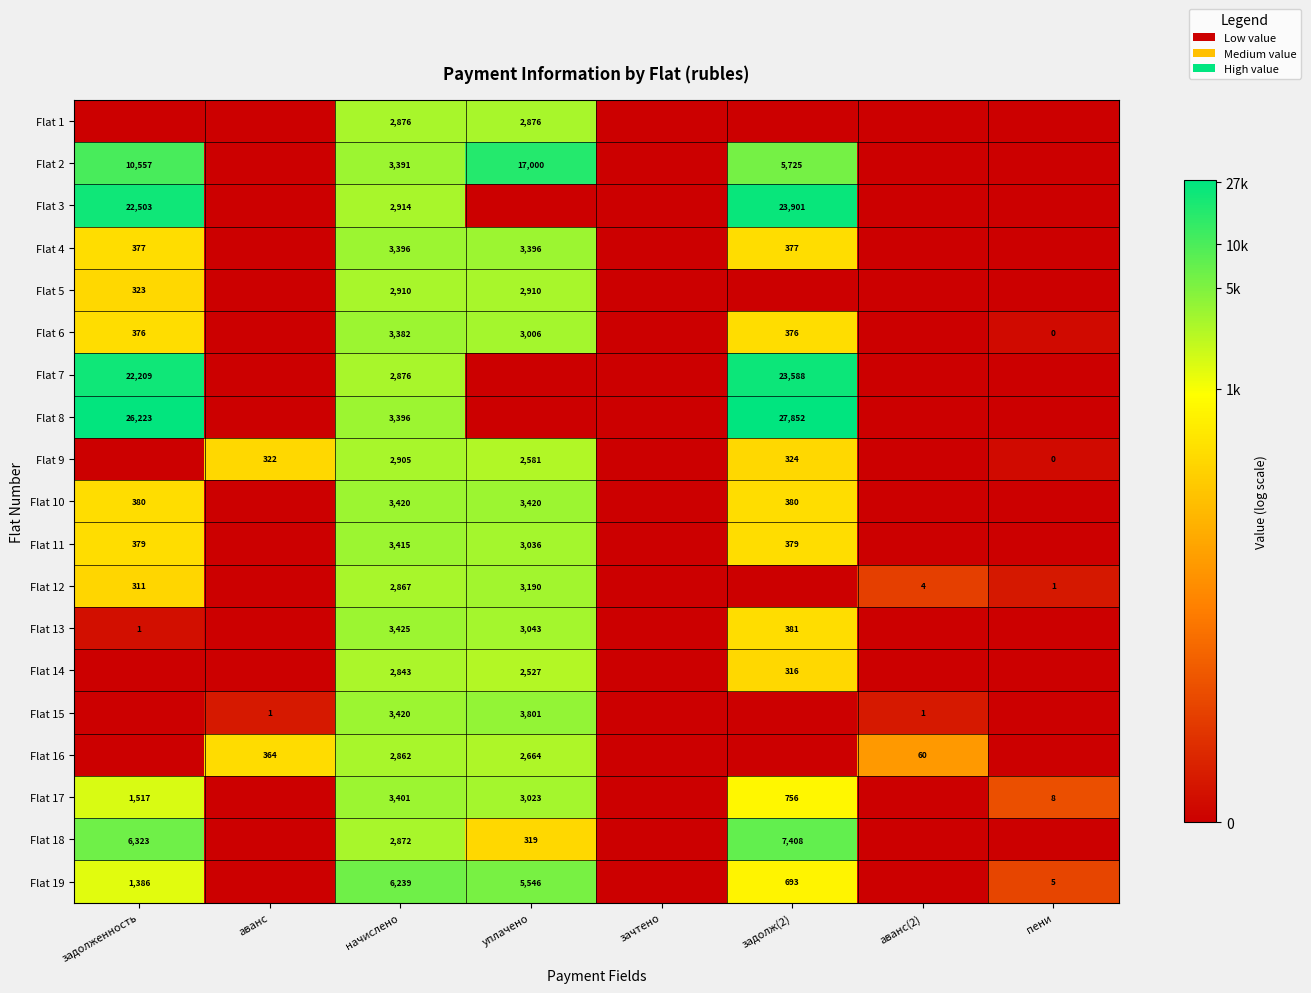

How many series are shown in this chart?

19